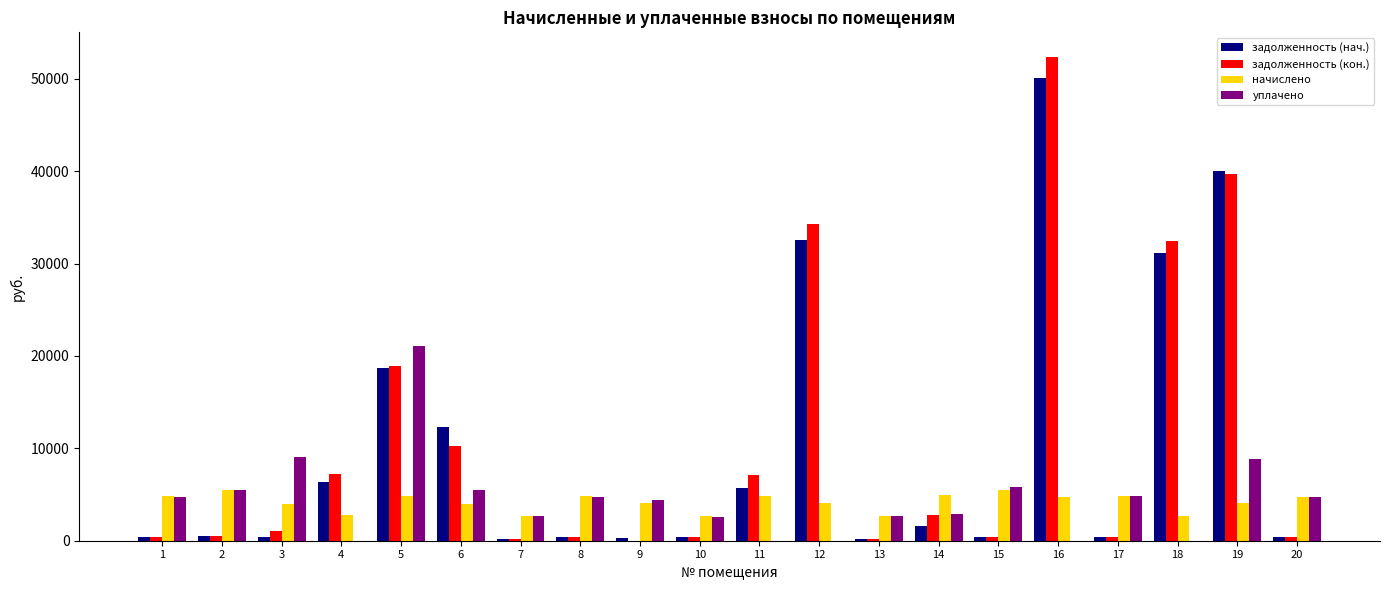

Count the number of data series in this chart.

4